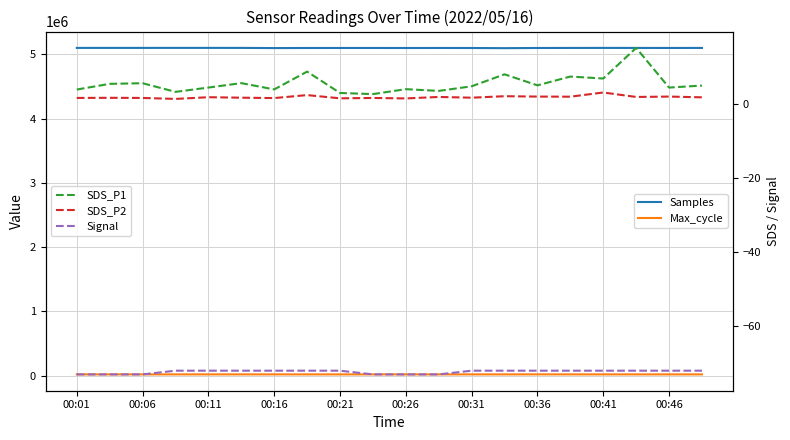

At which label does SDS_P1 first exceed 4?

00:06